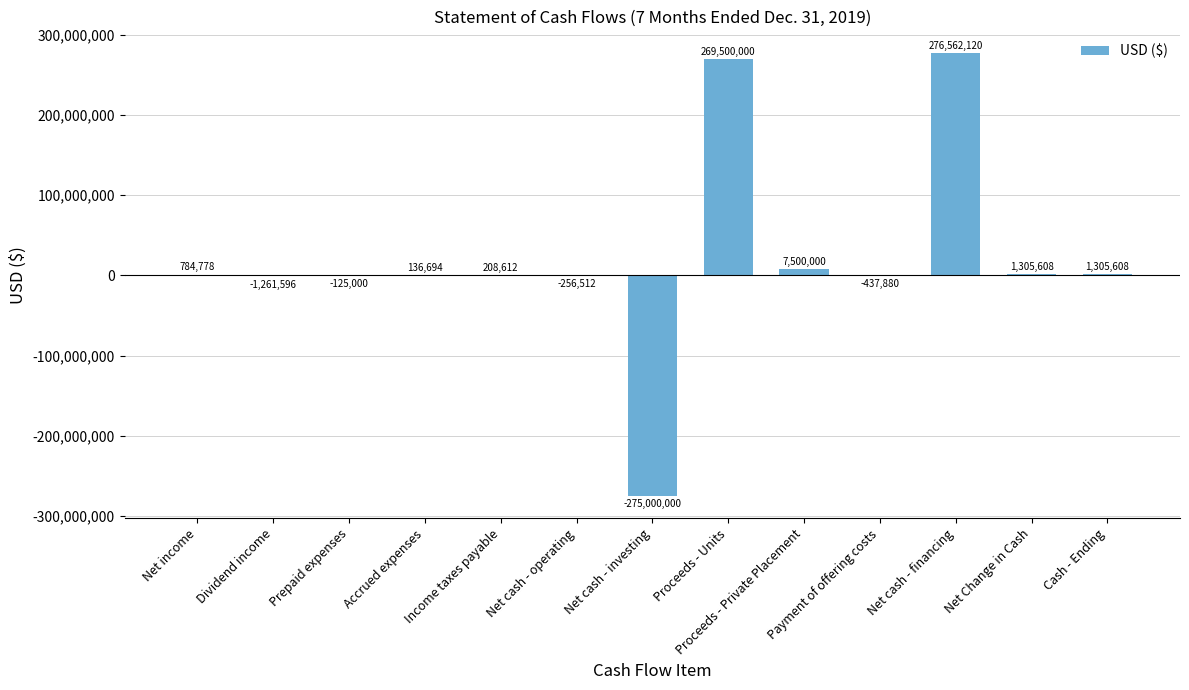

Reading left to right, list all the values displayed in this chart.

784778	-1261596	-125000	136694	208612	-256512	-275000000	269500000	7500000	-437880	276562120	1305608	1305608